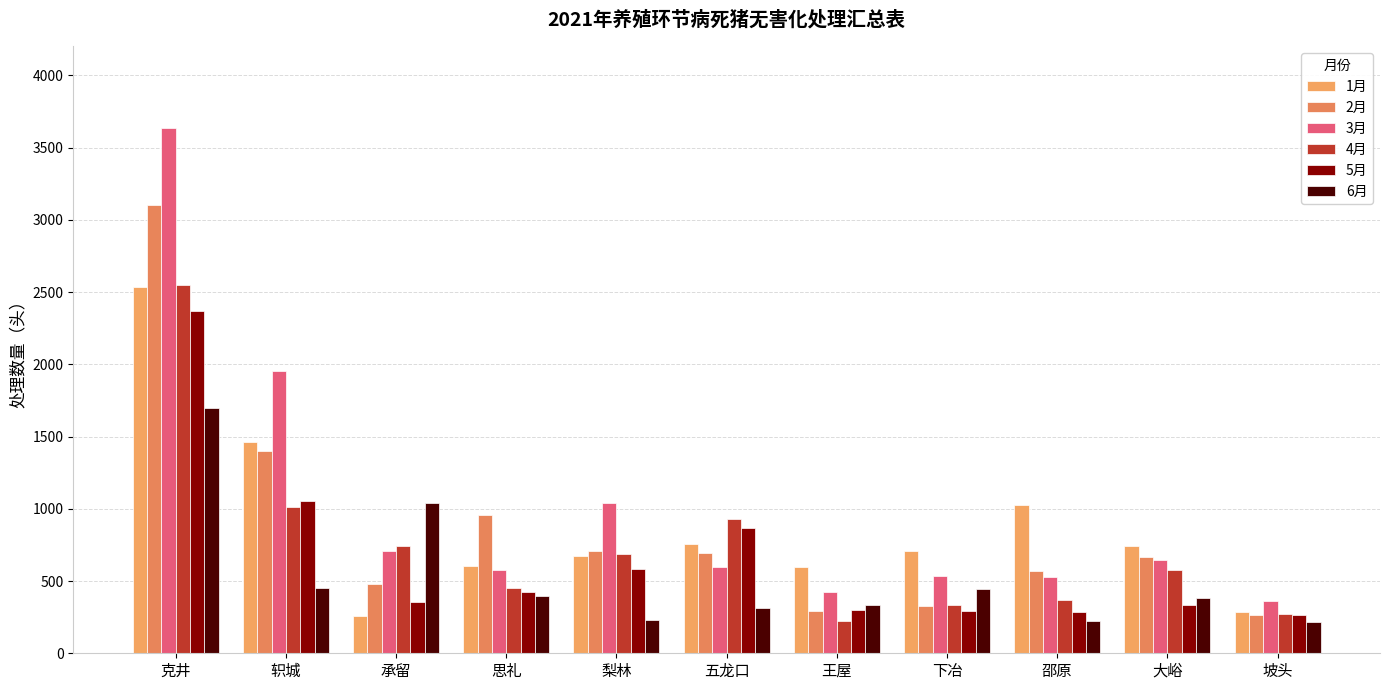

What is the total value across all series at 大峪?

3345